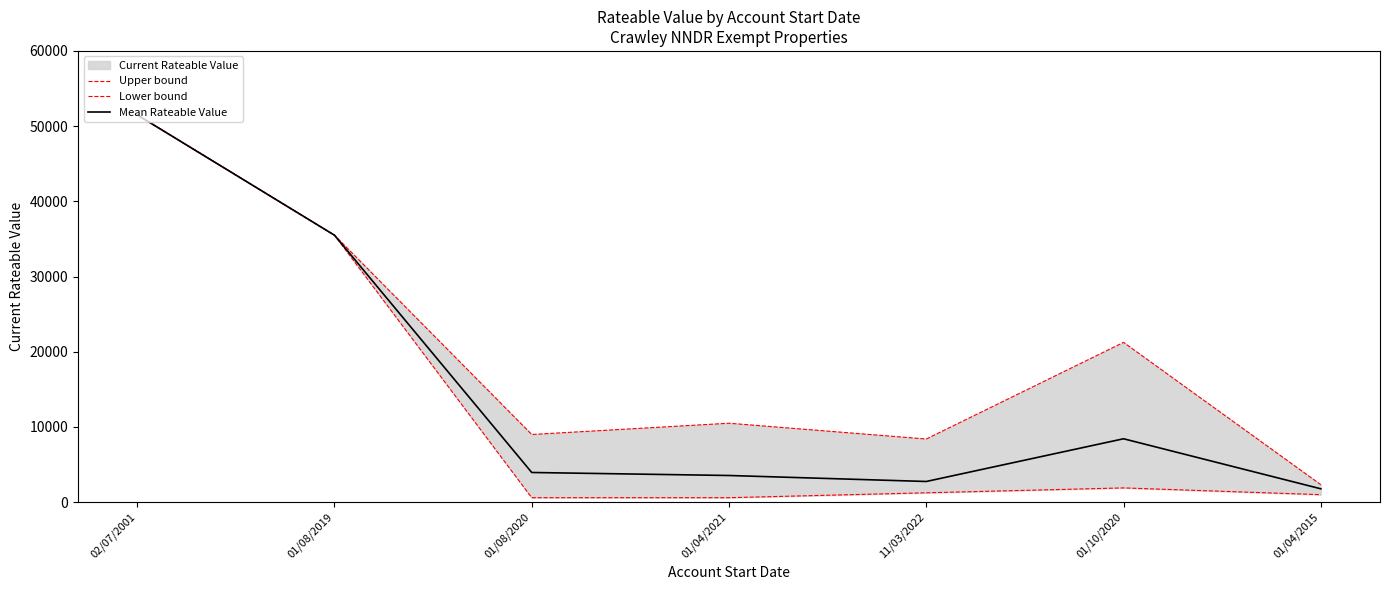

Between 01/10/2020 and 11/03/2022, which is larger?

01/10/2020